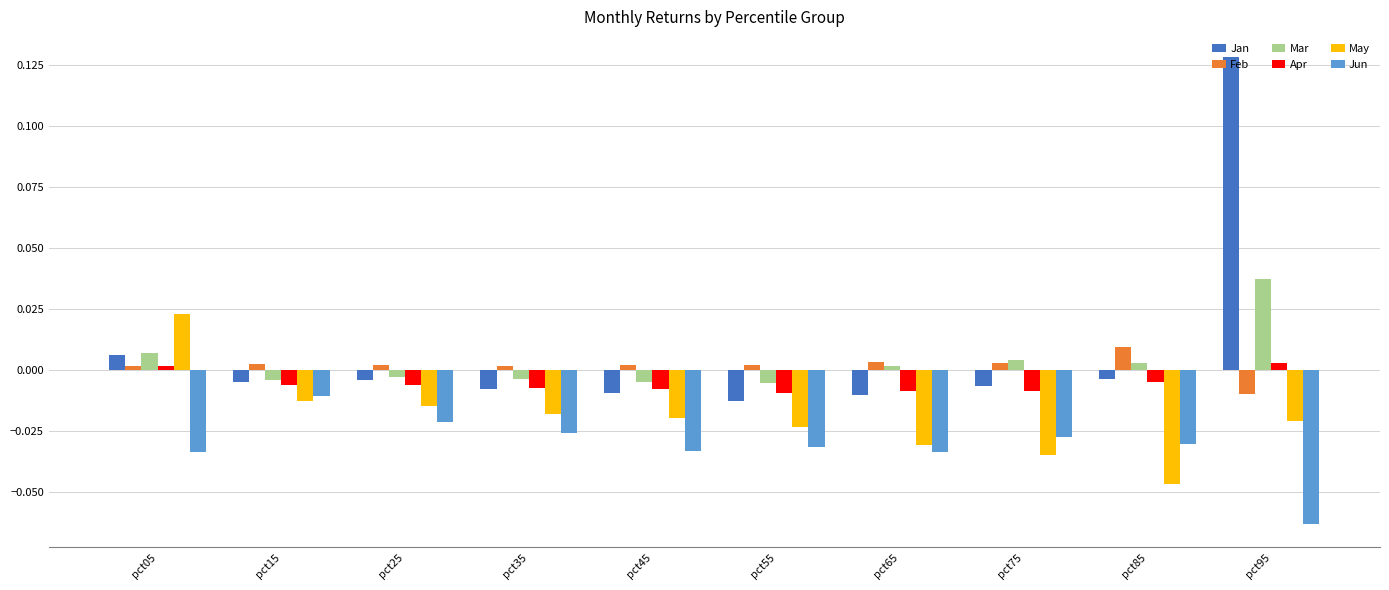

Does the chart contain any negative values?

Yes